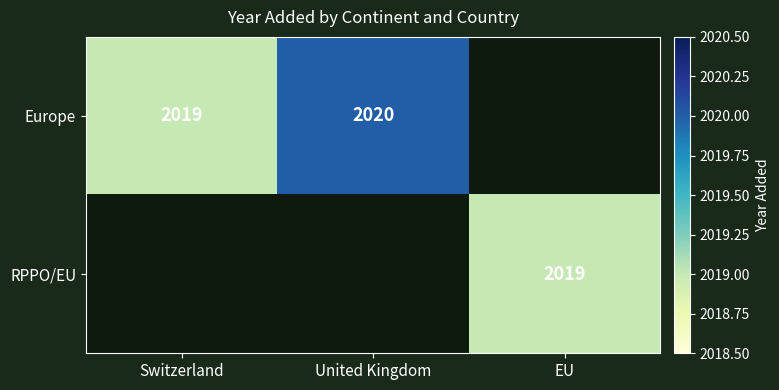

How many categories are shown in the chart?

3